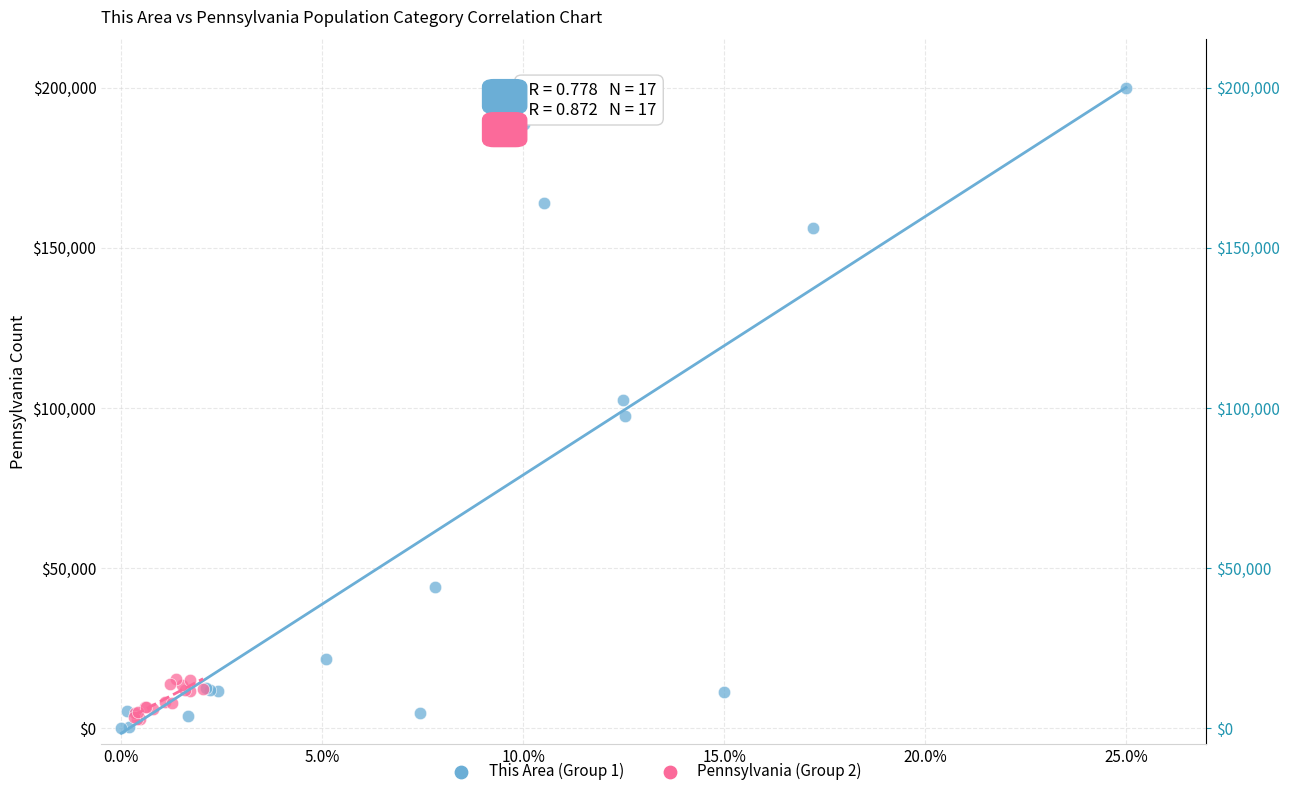

Which series has the largest Y range (max minus min)?

This Area (Group 1)